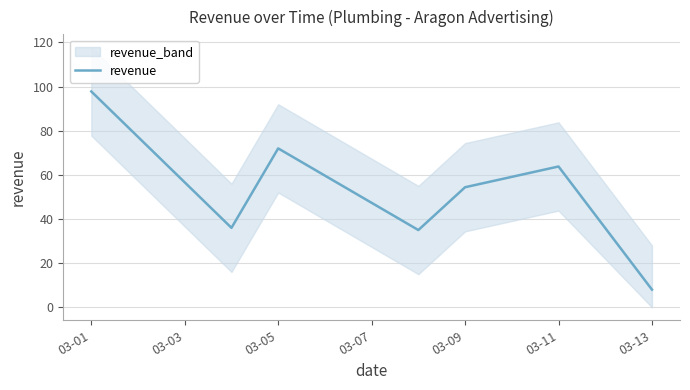

Where is the data nearest to the value 52?

03-09